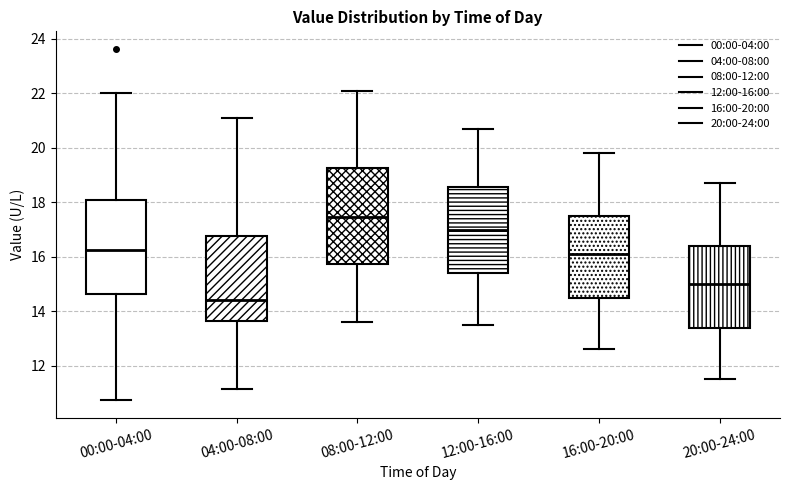

Reading left to right, transcribe this box plot: for each box, give where its median line is, the range the box spans, and where its two whiskers end, as read against the y-axis. The values are not printed on the chart, so give them approximately, as read against the axis.

00:00-04:00: median 16.2, box 14.6 to 18.0, whiskers 10.8 to 22.0
04:00-08:00: median 14.4, box 13.6 to 16.8, whiskers 11.2 to 21.2
08:00-12:00: median 17.4, box 15.8 to 19.2, whiskers 13.6 to 22.2
12:00-16:00: median 17.0, box 15.4 to 18.6, whiskers 13.6 to 20.8
16:00-20:00: median 16.2, box 14.6 to 17.6, whiskers 12.6 to 19.8
20:00-24:00: median 15.0, box 13.4 to 16.4, whiskers 11.6 to 18.8